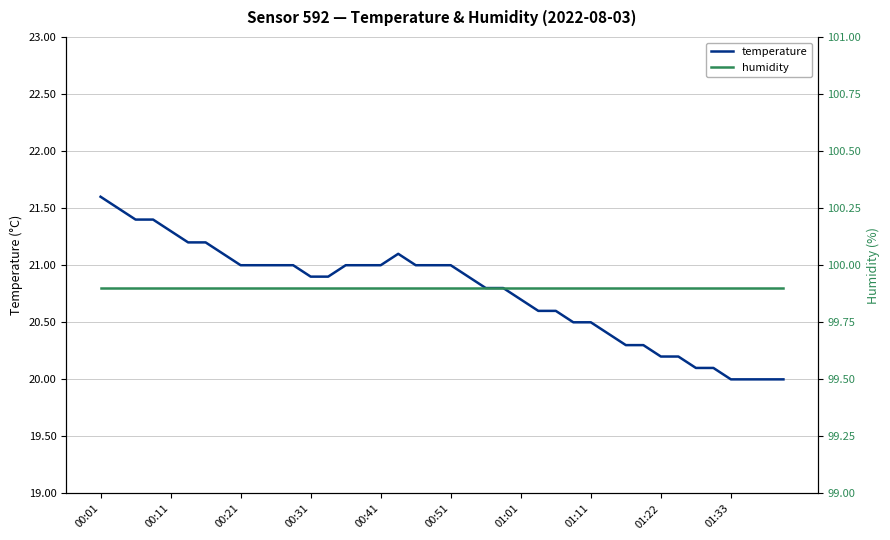

What is the minimum value for temperature?

20.0